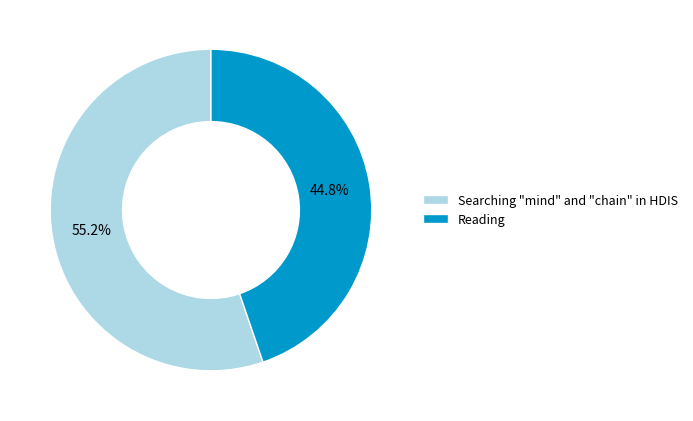

To the nearest percent, what portion does Reading represent?

45%